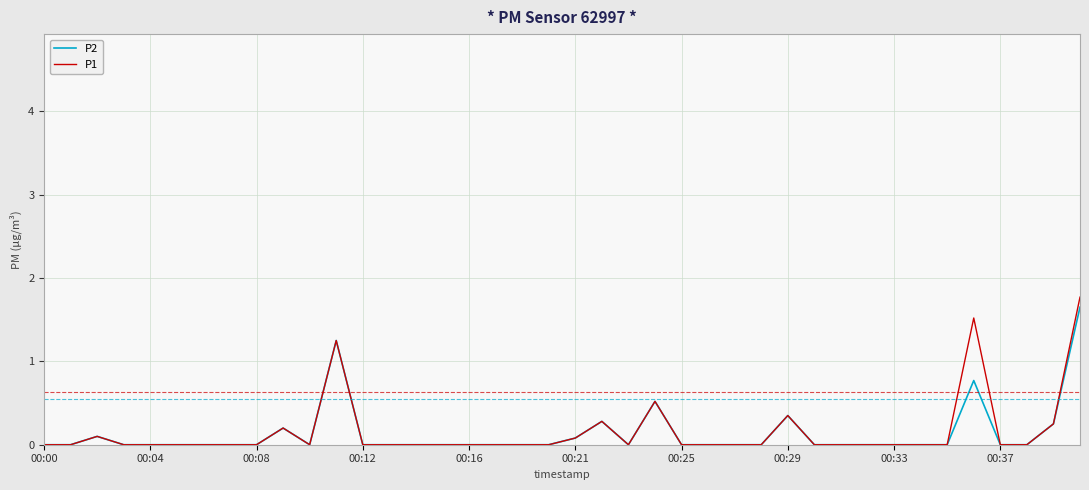

What are all the series names shown in the legend?

P2, P1